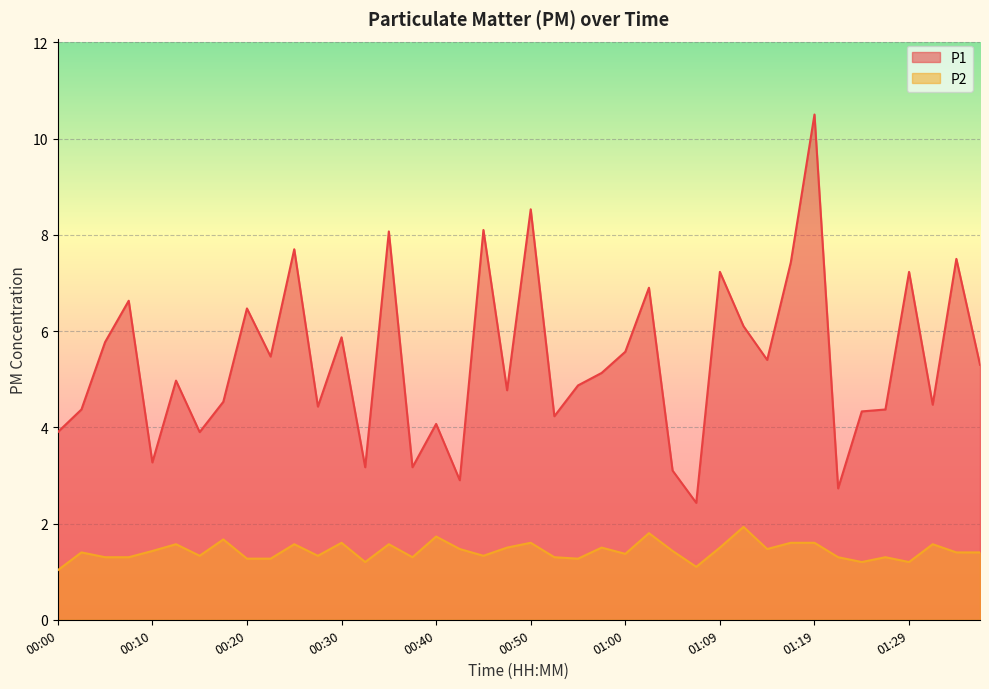

True or false: P2 and P1 cross at least once.

False